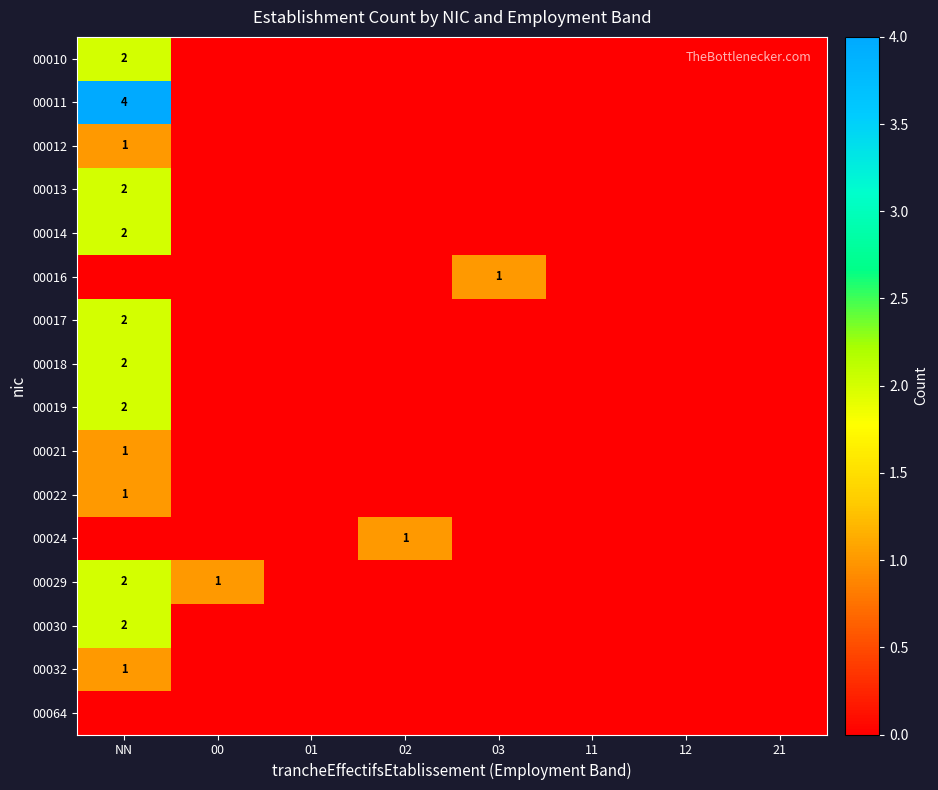

What is the difference between the highest and lowest values at 00?

1